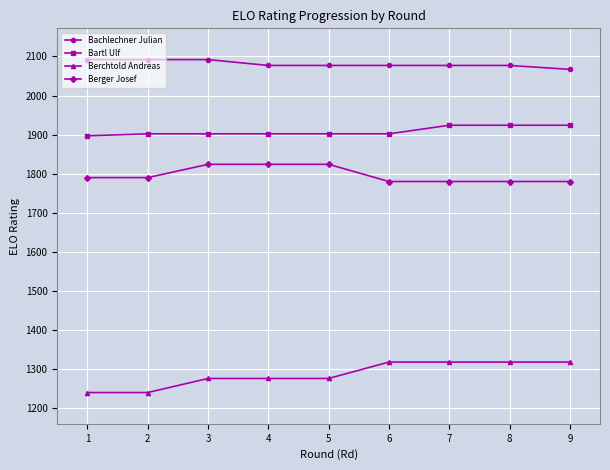

What is the difference between the maximum and second lowest values in the Berchtold Andreas series?

78